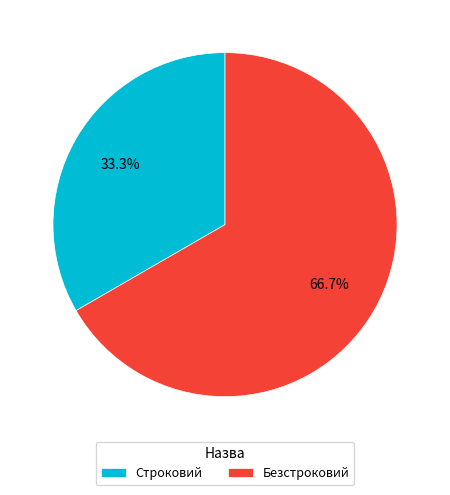

Is the sum of Безстроковий and Строковий greater than half?

Yes